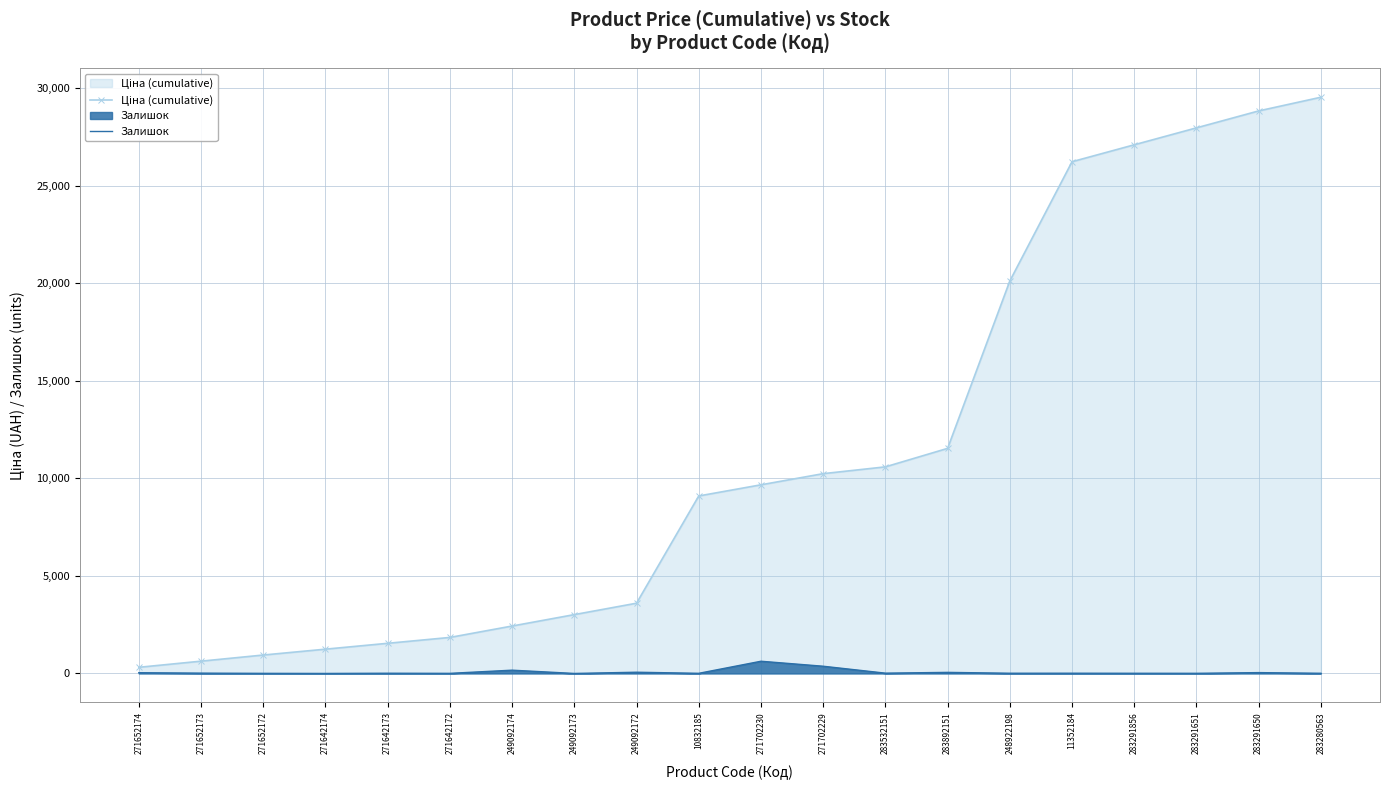

How many interior local peaks does the Залишок series have?

7